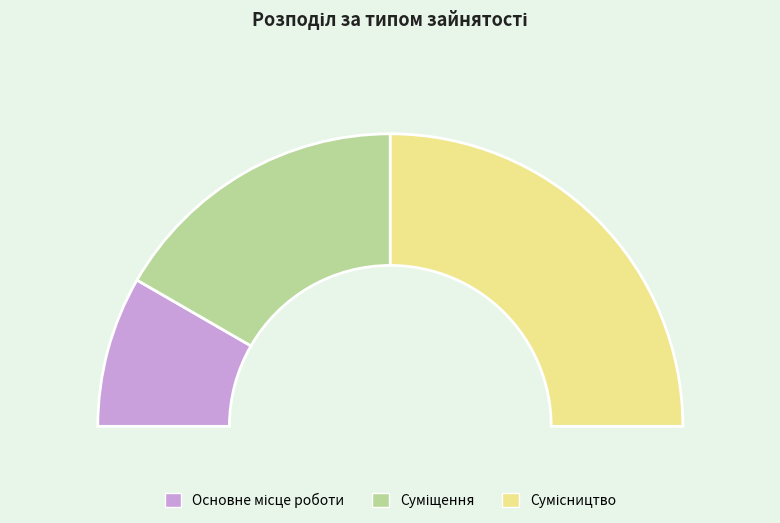

What percentage do Суміщення and Сумісництво together represent?

83.3%